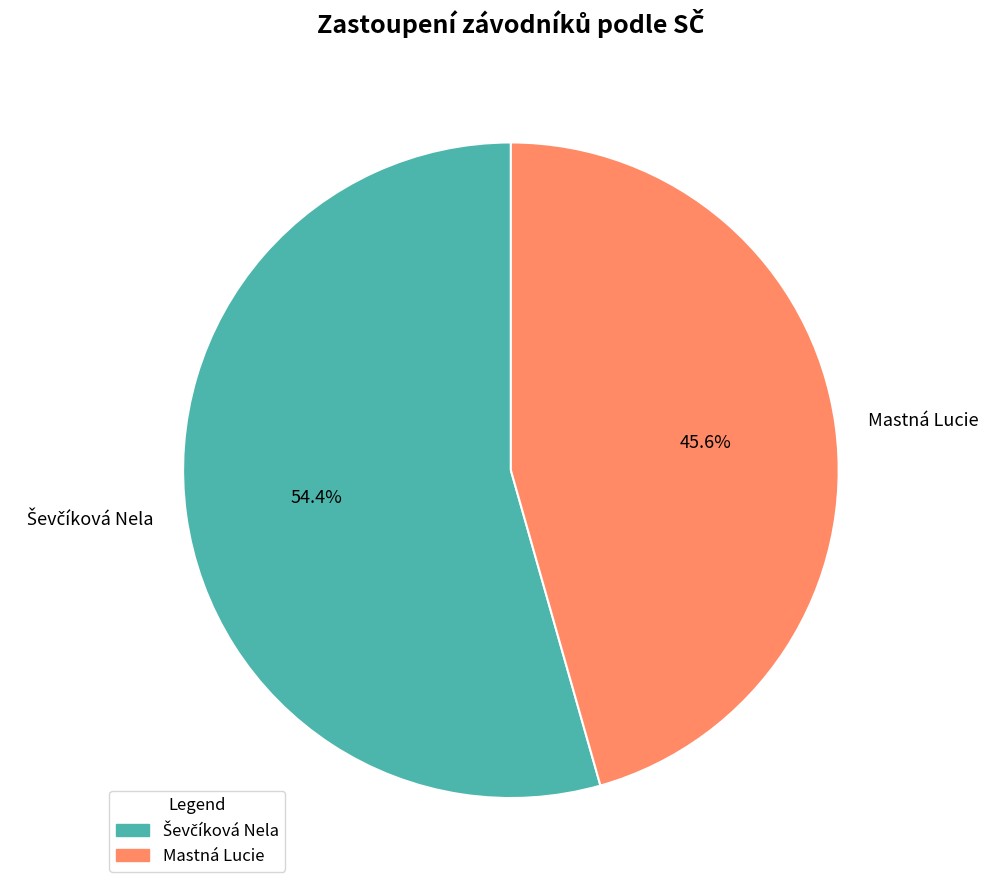

How many slices are in this pie chart?

2